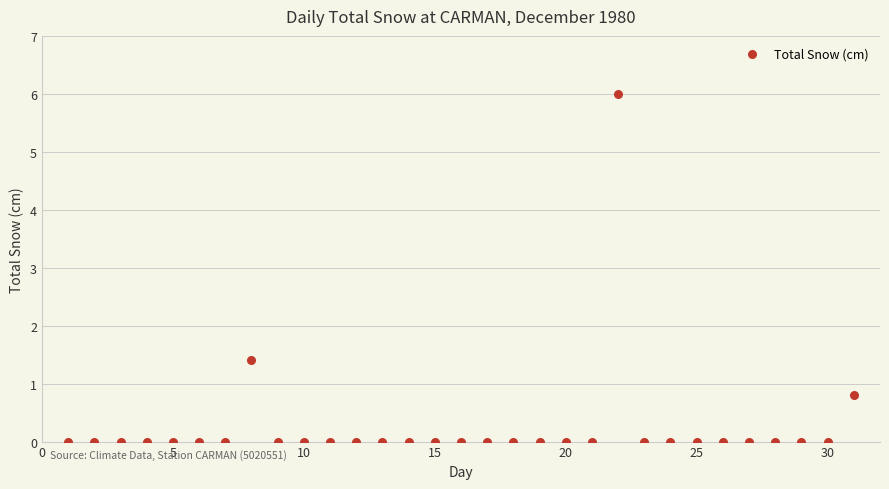

What is the range of Y values (max minus min)?

6.0